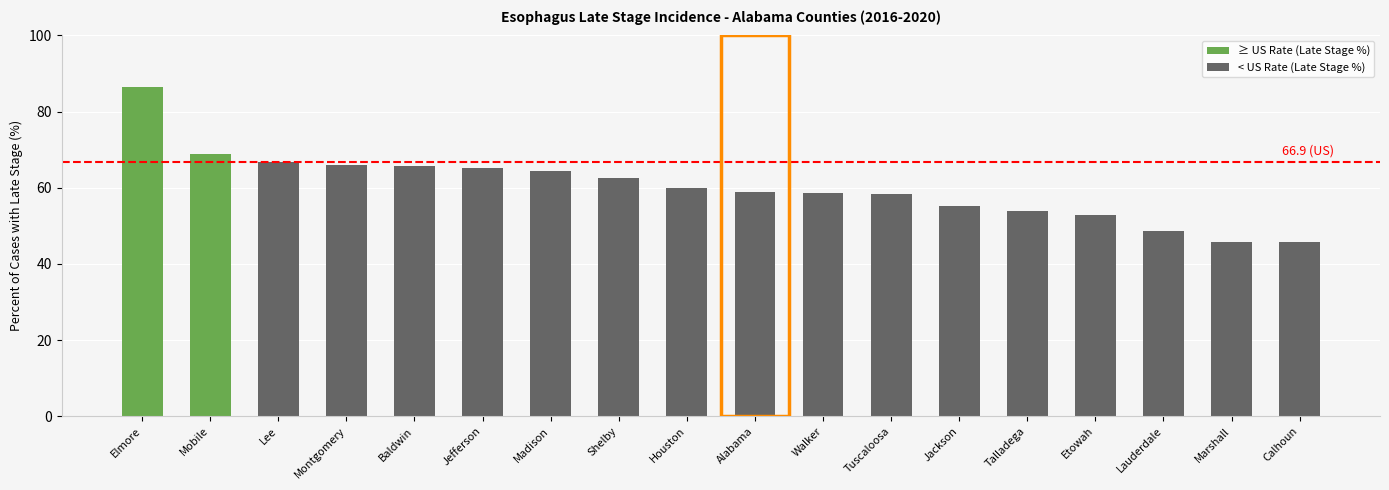

The value at Lee is 22.0. True or false?

False